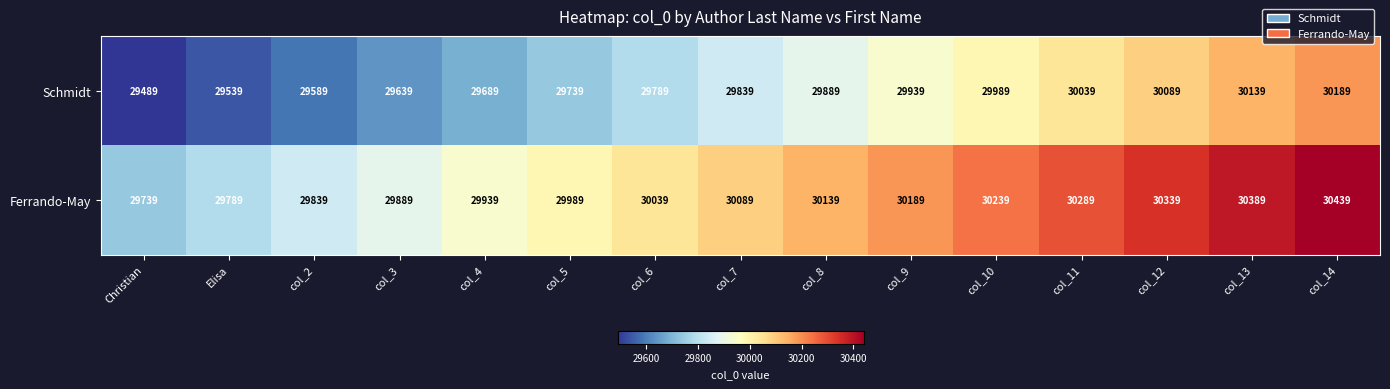

The Ferrando-May series shows 30089 at col_7. True or false?

True